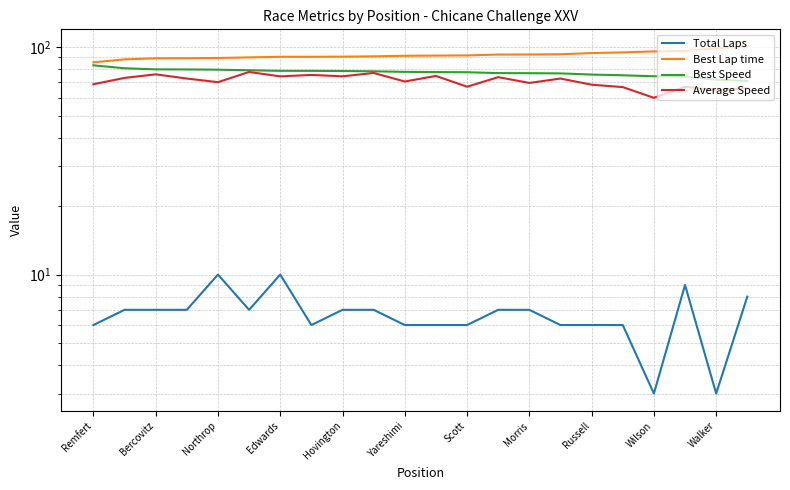

What is the total value across all series at Morris?

250.6